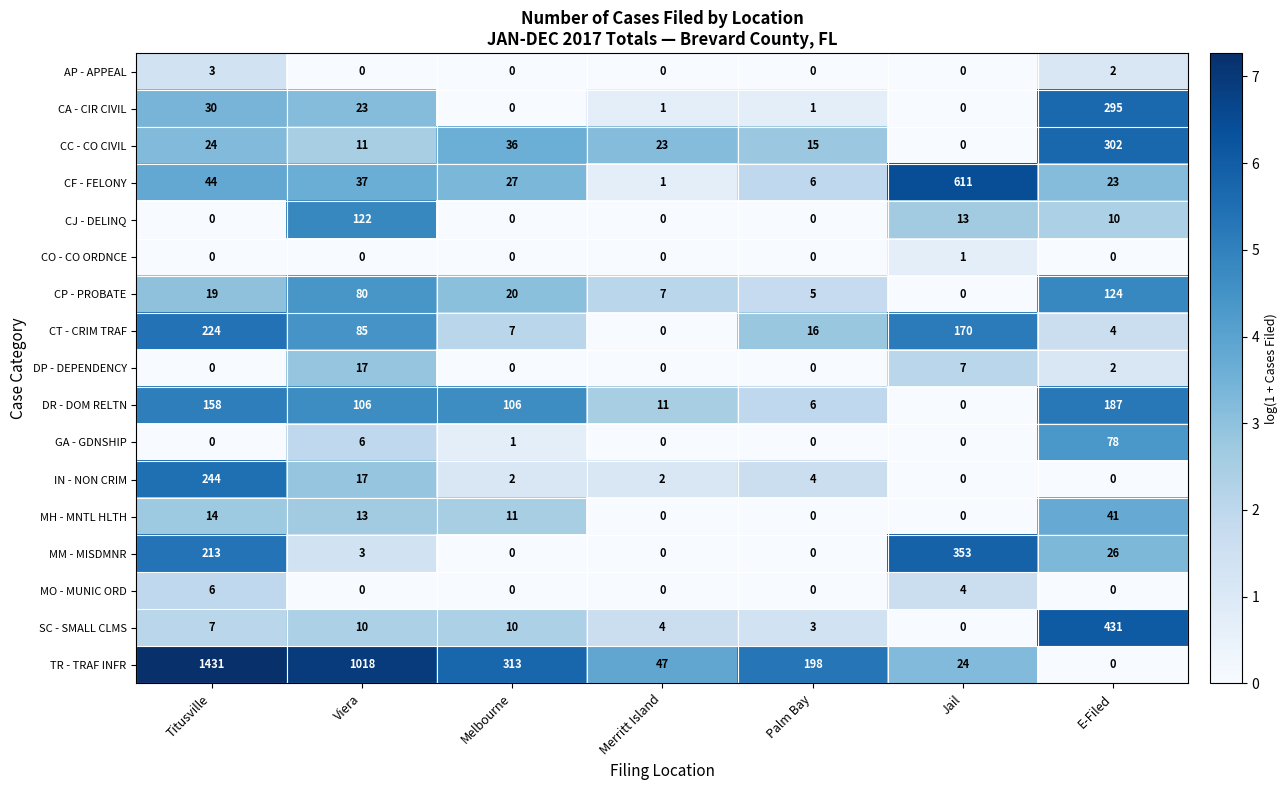

Which category has the highest value in the IN - NON CRIM series?

Titusville